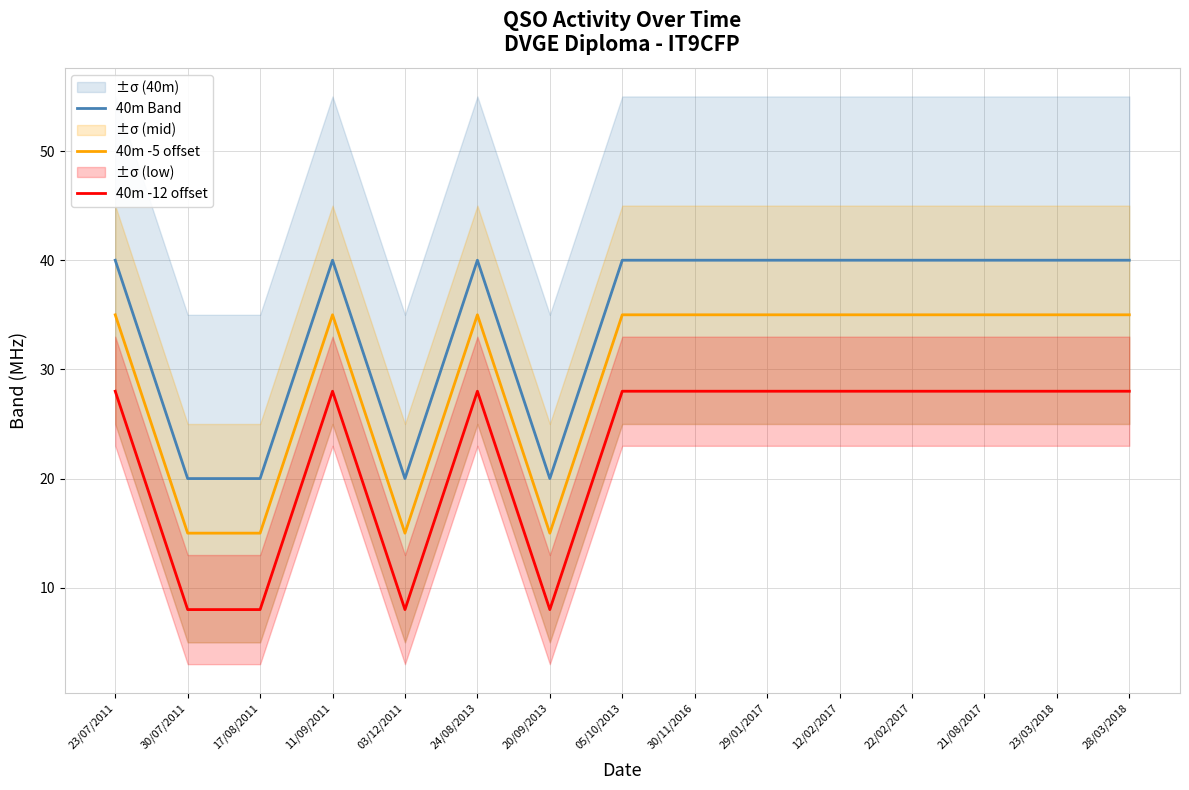

How many lines are shown in the chart?

3